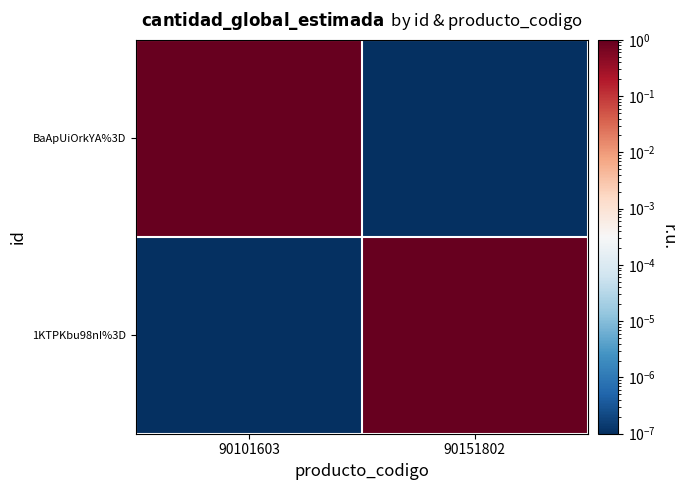

At which category is the sum across all series the highest?

90101603